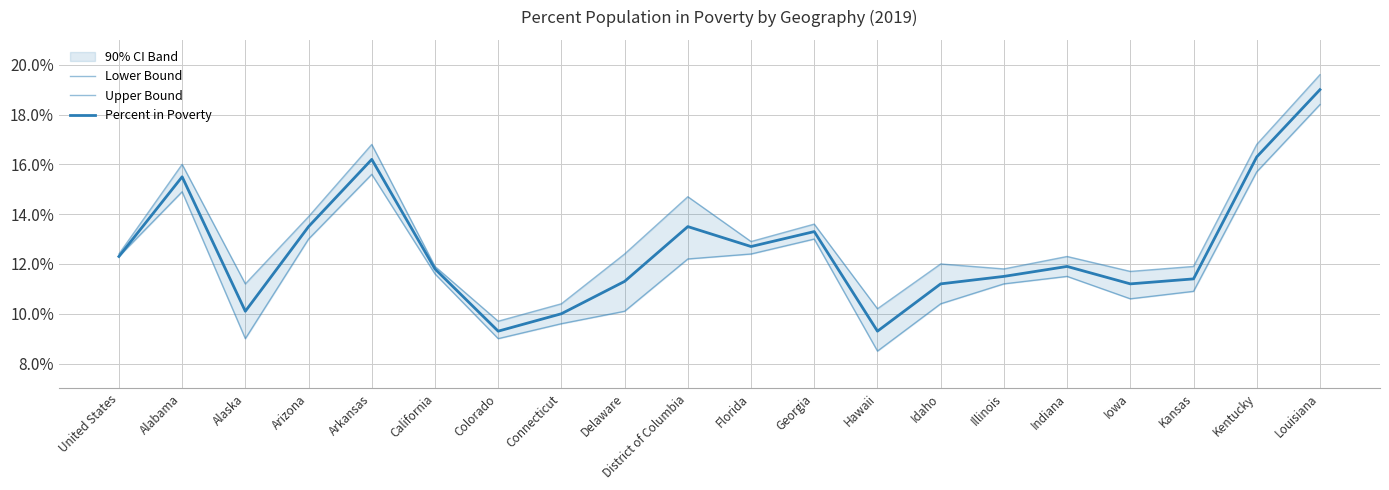

Which series changed the most between Arkansas and Idaho?

Lower Bound